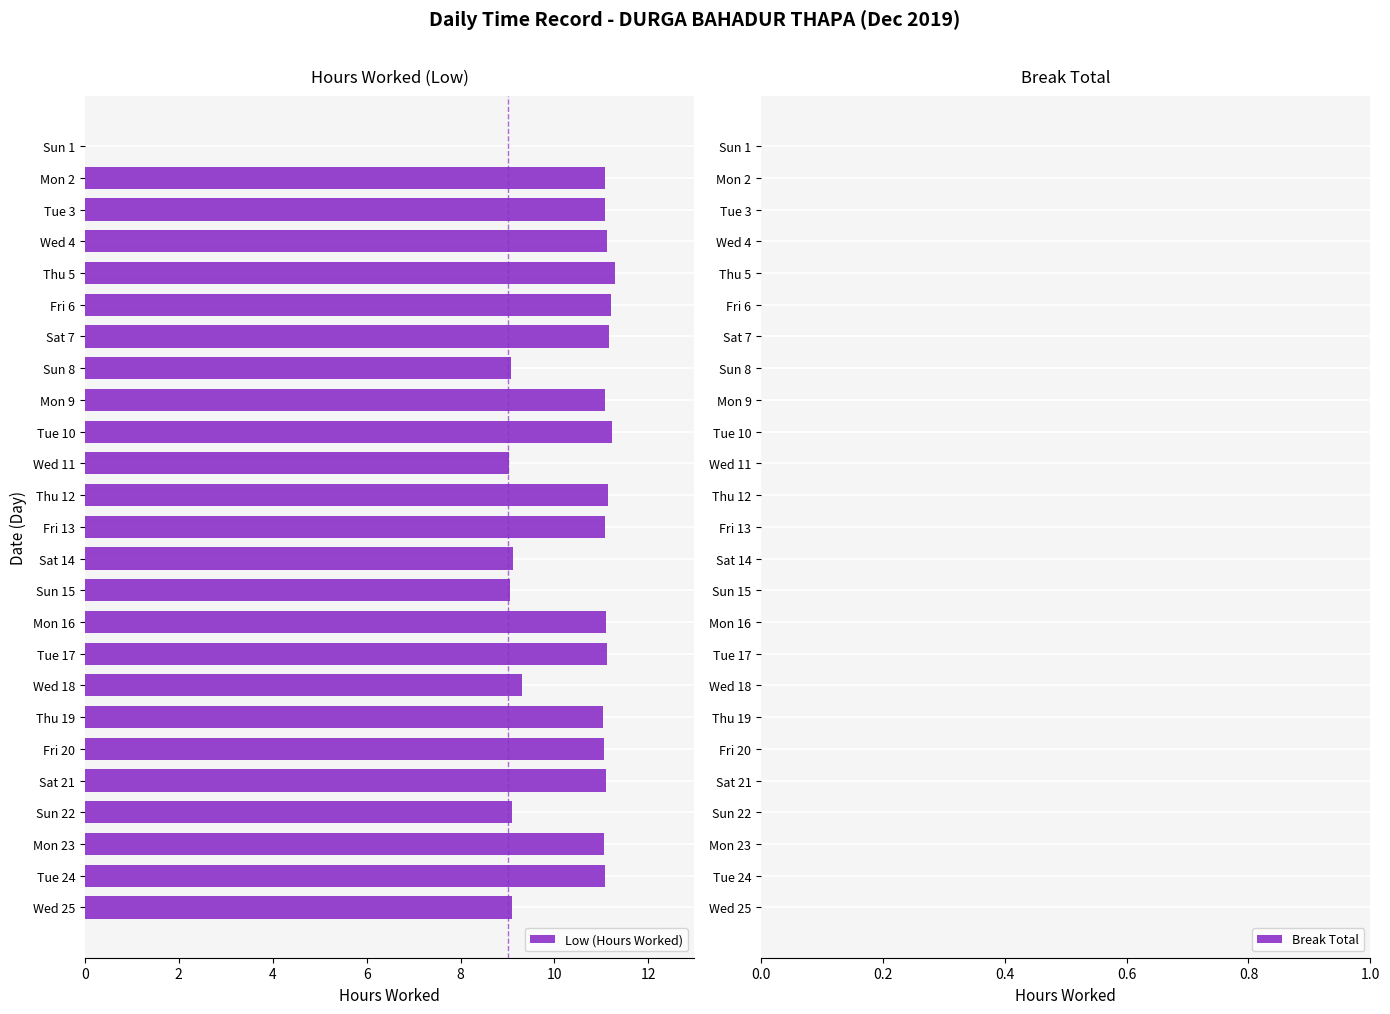

How many data points does each series have?

25